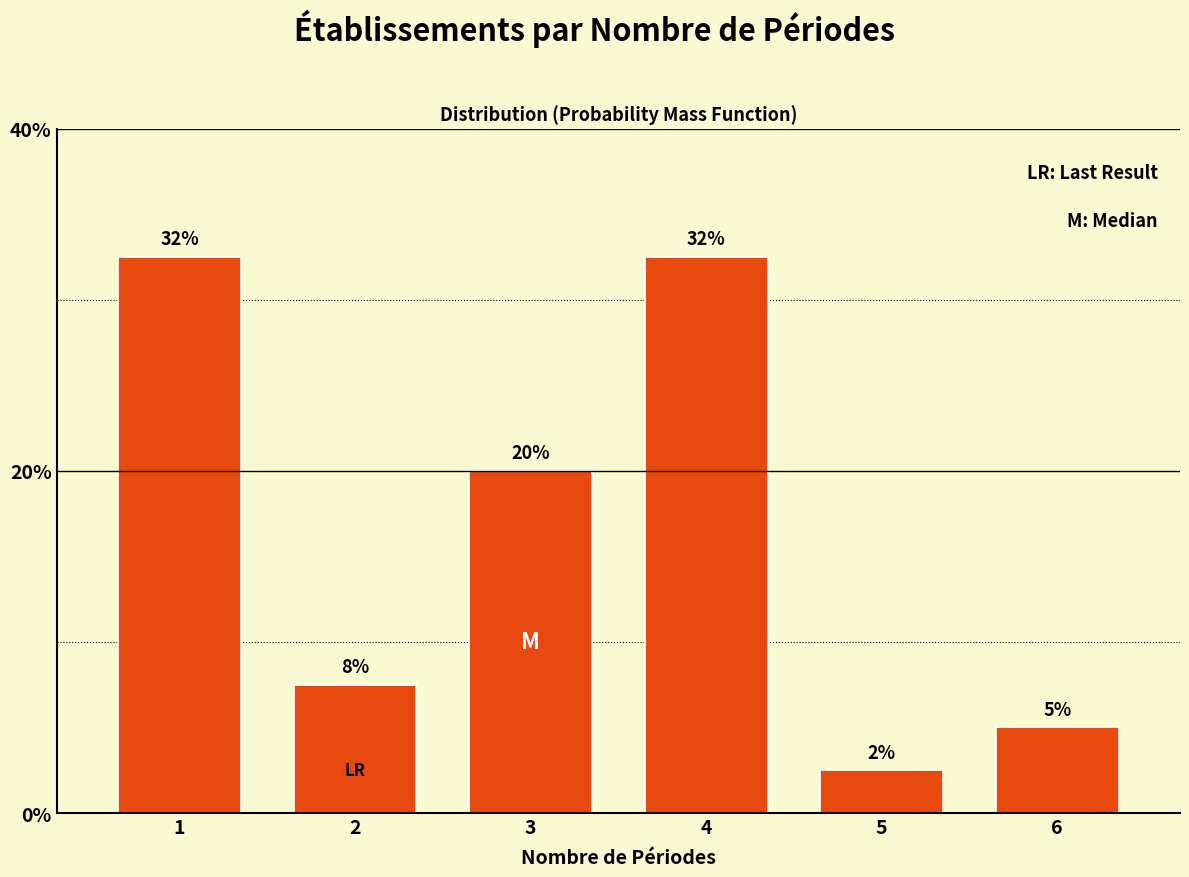

Does the chart contain any negative values?

No